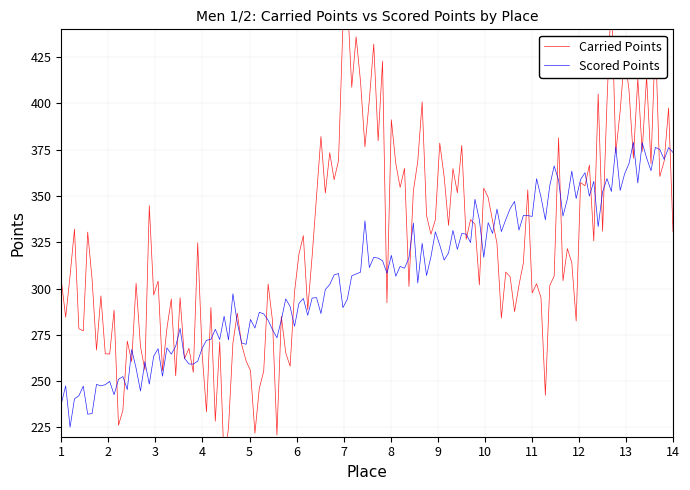

Which series has the largest total across all categories?

Carried Points